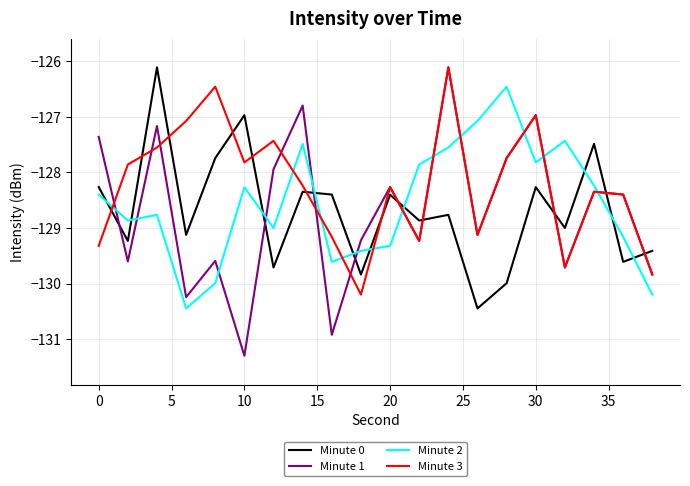

What is the greatest value displayed?

-126.1